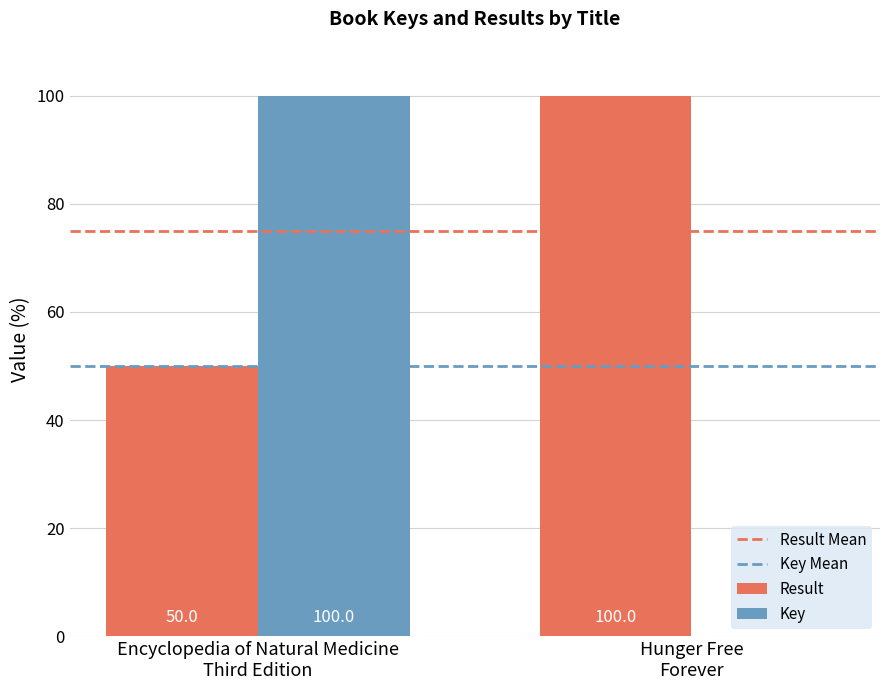

What is the sum of all Result values?

150